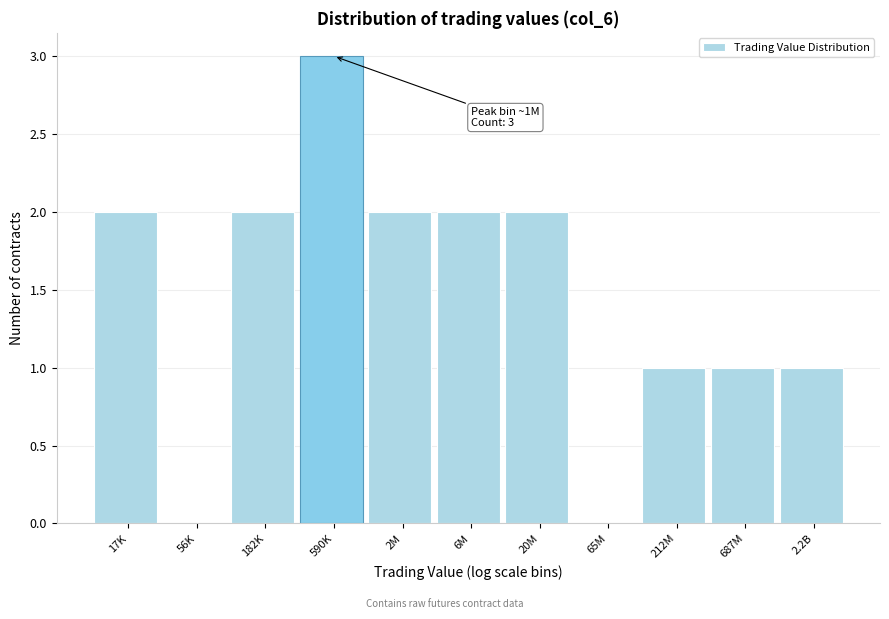

Reading left to right, list all the values displayed in this chart.

17K=2	56K=0	182K=2	590K=3	2M=2	6M=2	20M=2	65M=0	212M=1	687M=1	2.2B=1